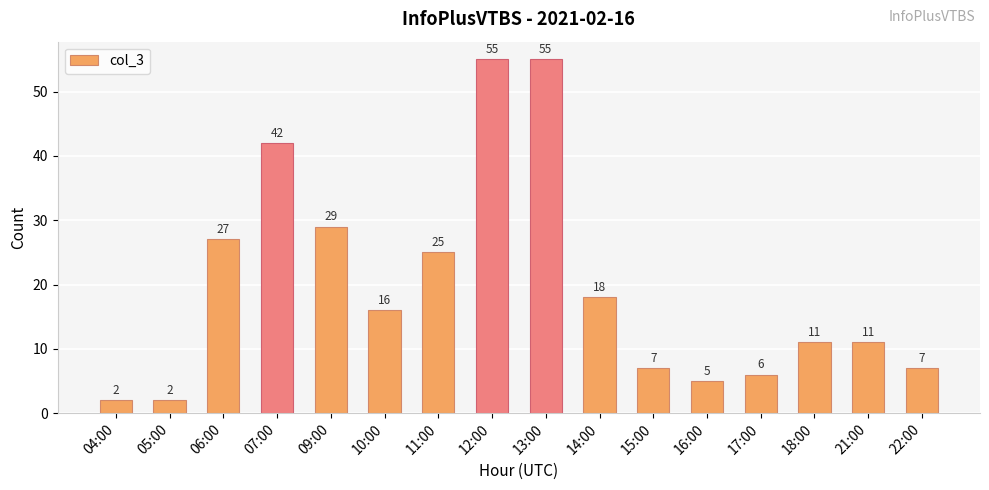

What is the difference between the maximum and second lowest values?

53